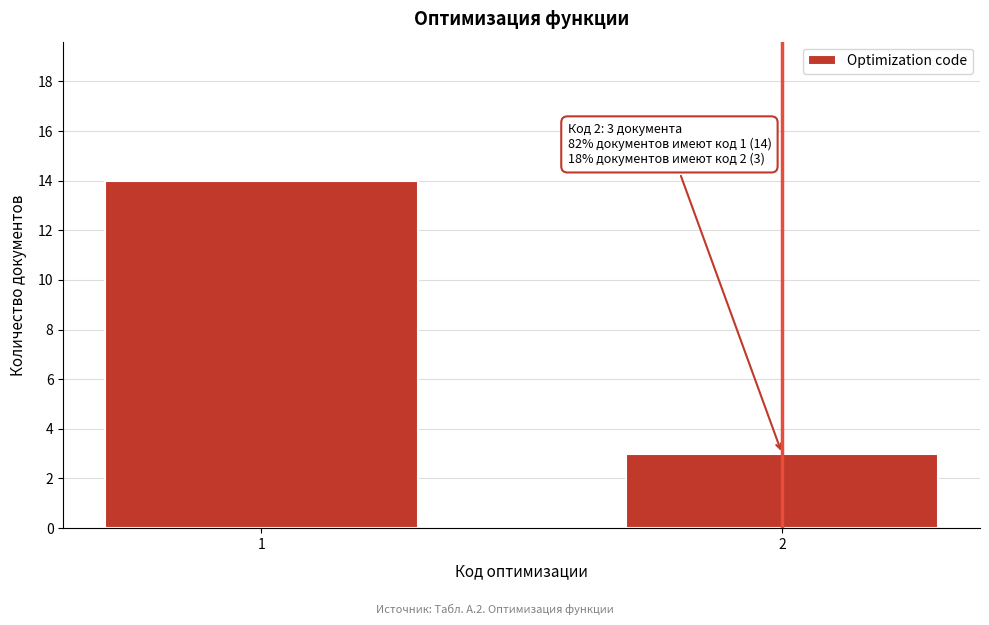

Reading left to right, transcribe all the data shown in this chart.

1=14	2=3